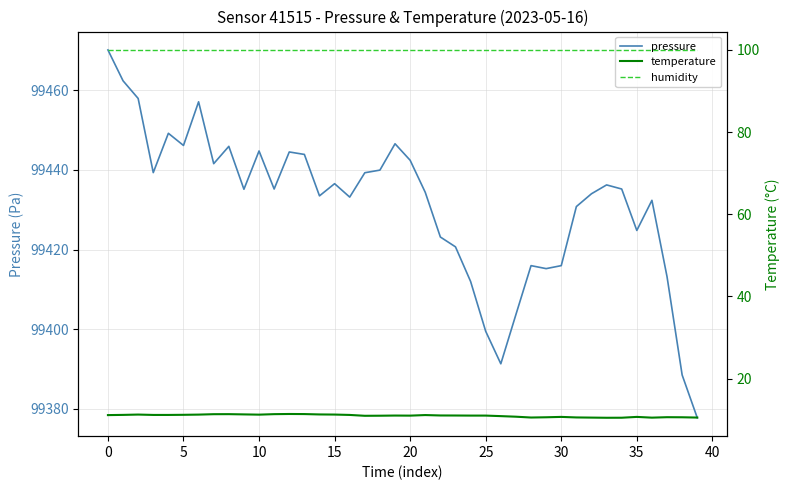

What is the label of the 27th point from the left?

26